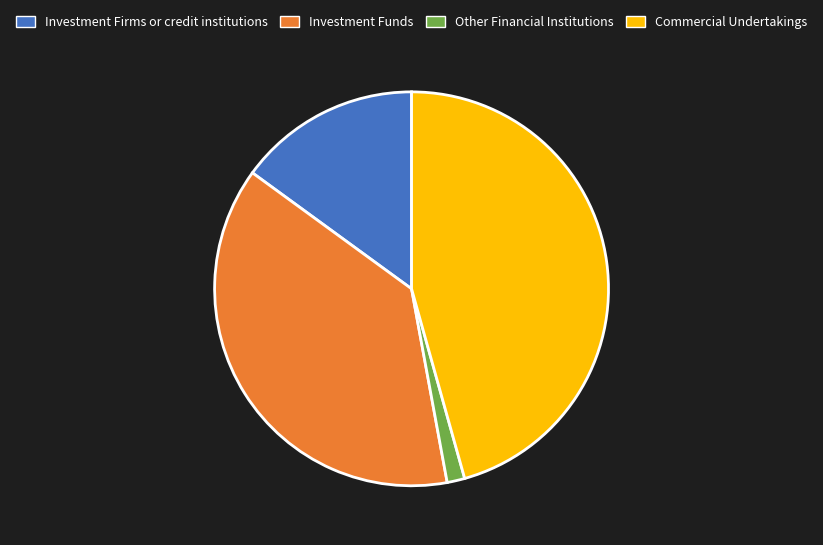

How many segments does this pie chart have?

4